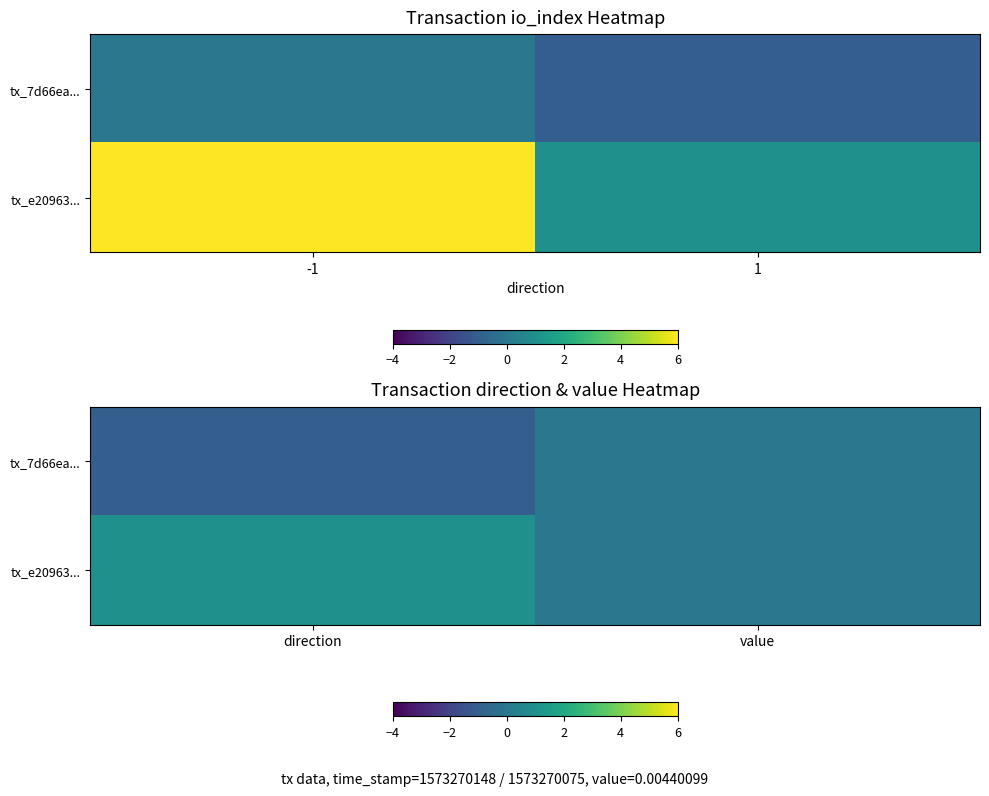

Is it true that tx_e20963... equals 0.0 at value?

False